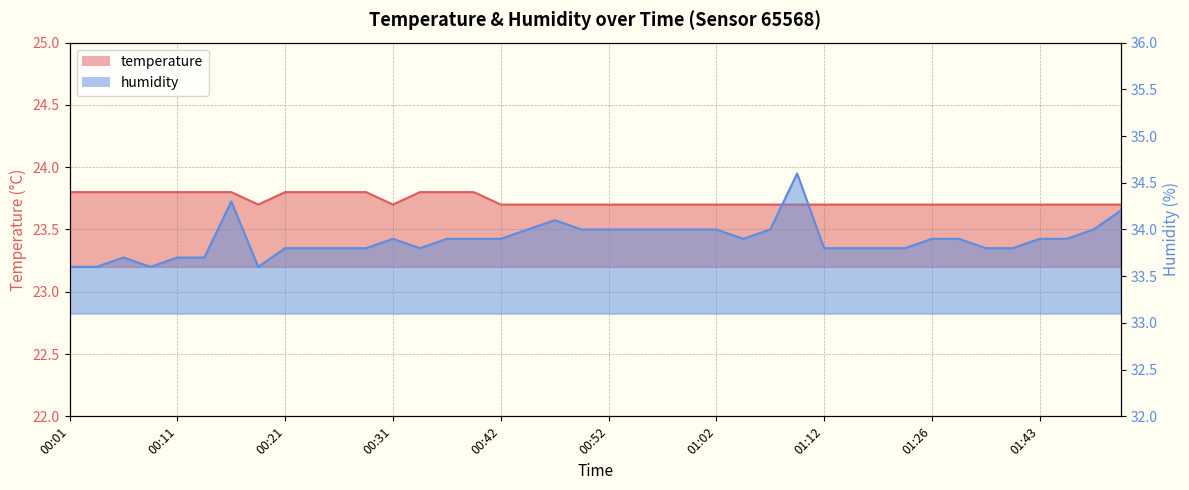

True or false: temperature has a value of 23.7 at 00:54.

True